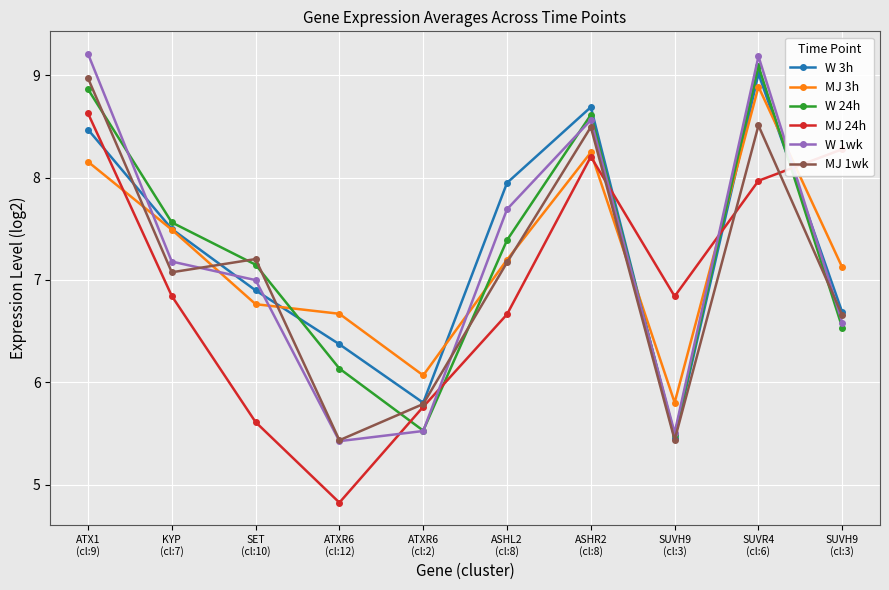

At which category is the sum across all series the highest?

SUVR4
(cl:6)